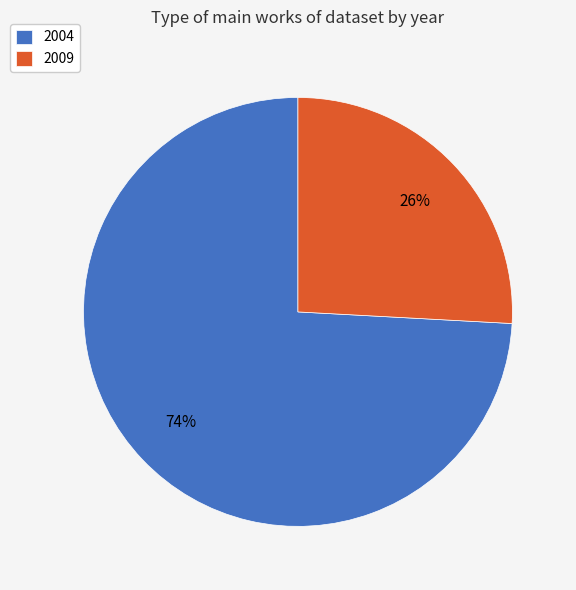

Is 2009 the majority of the pie?

No